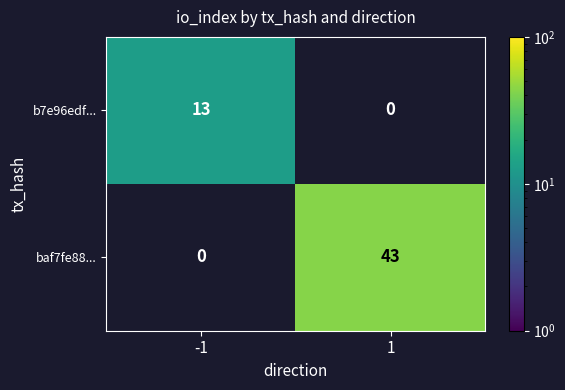

Which series has the widest spread of values?

baf7fe88...